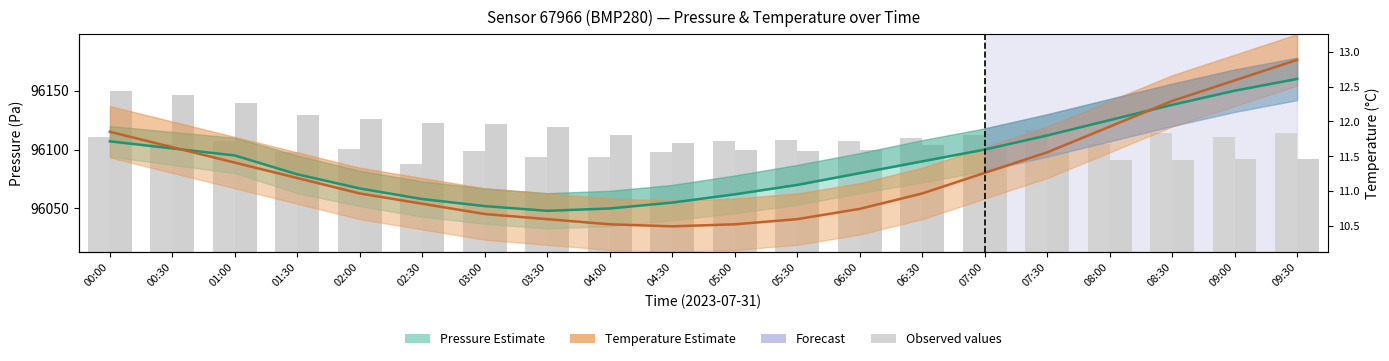

Is the value of pressure (observed) at 00:30 greater than the value of temperature (observed) at 03:30?

No